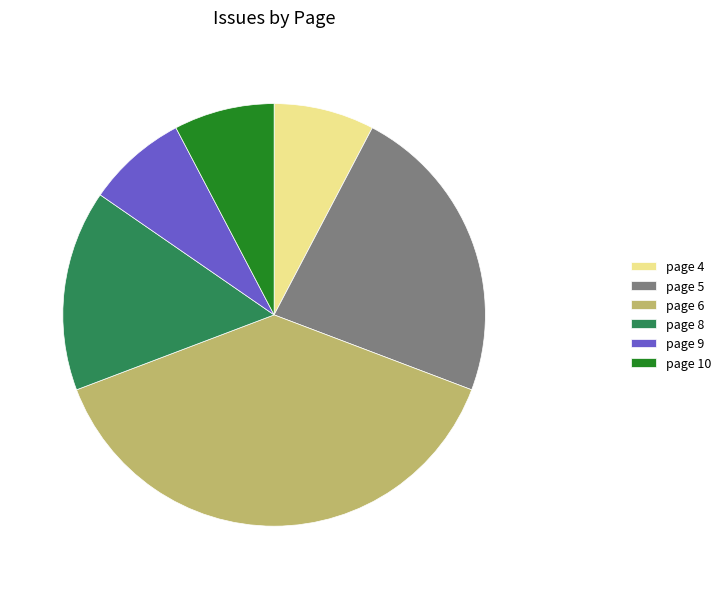

Does page 5 account for over 50% of the chart?

No